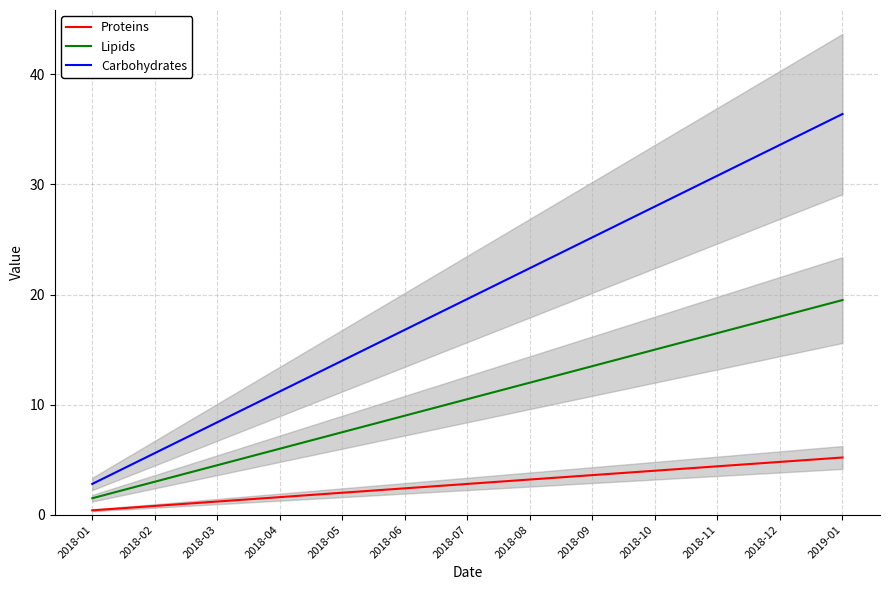

How many values in the Carbohydrates series are below 19?

6